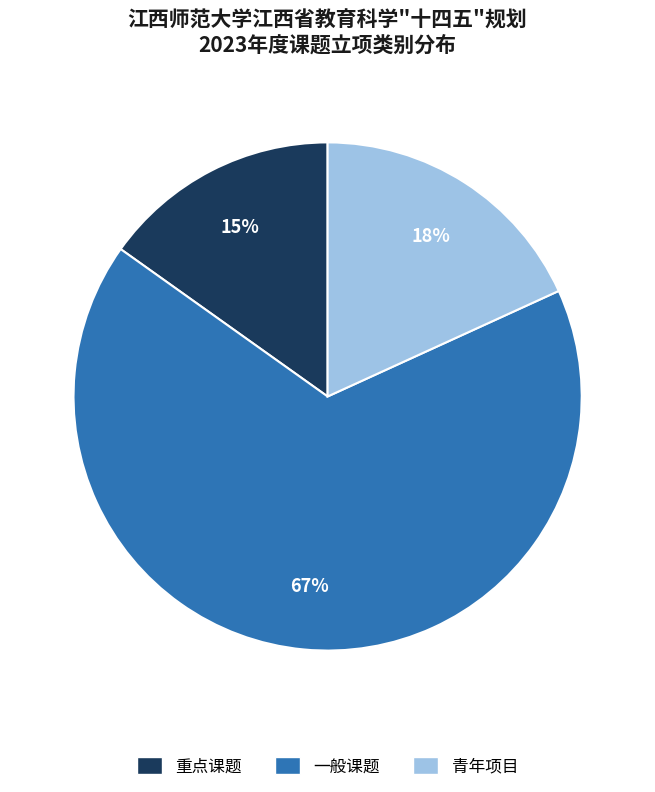

To the nearest percent, what is the combined percentage of 一般课题 and 重点课题?

82%